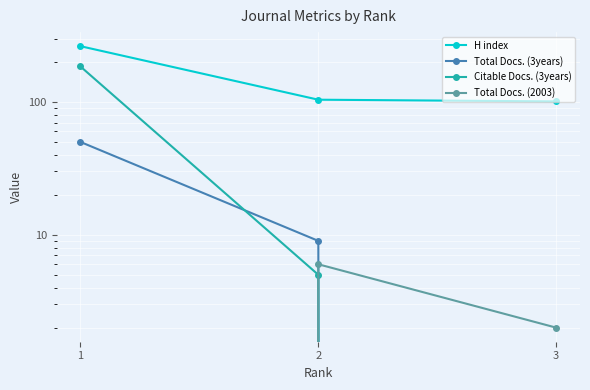

Is this an area chart (filled region under the line)?

No